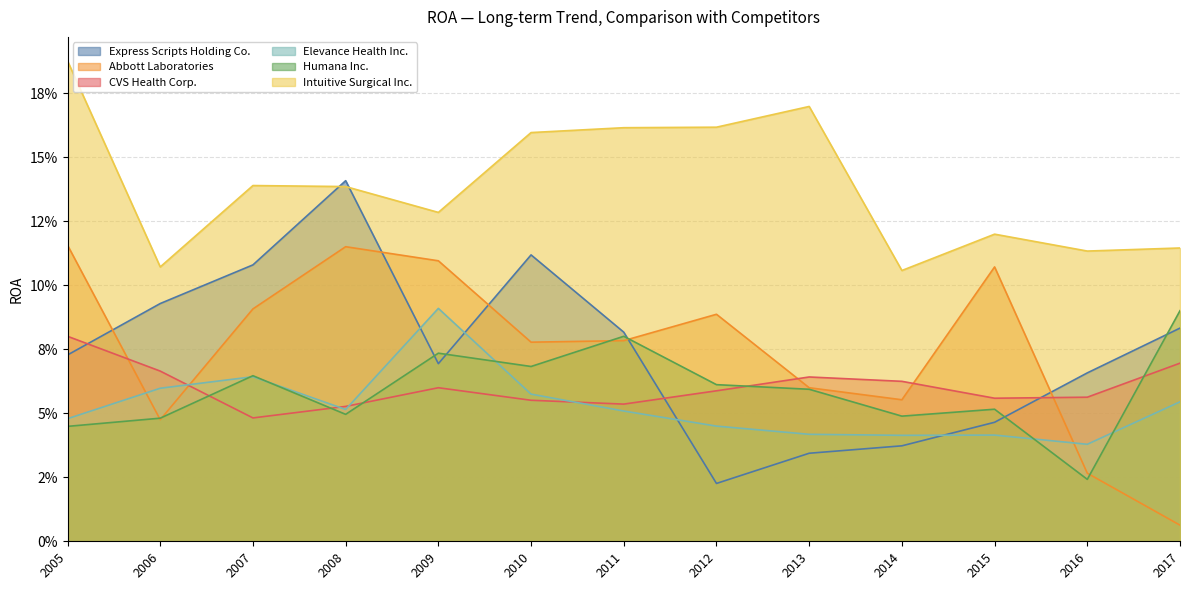

What is the value of the Abbott Laboratories point at the 7th from the left?

0.1